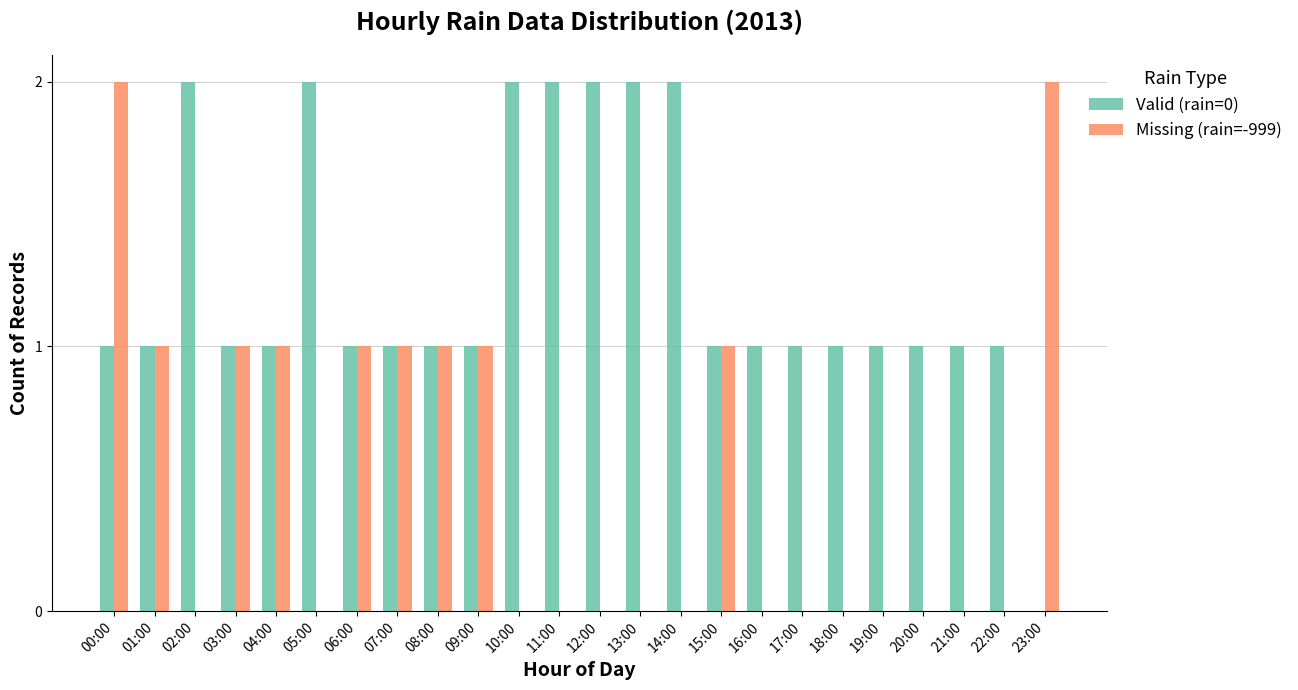

At which category is the sum across all series the highest?

00:00